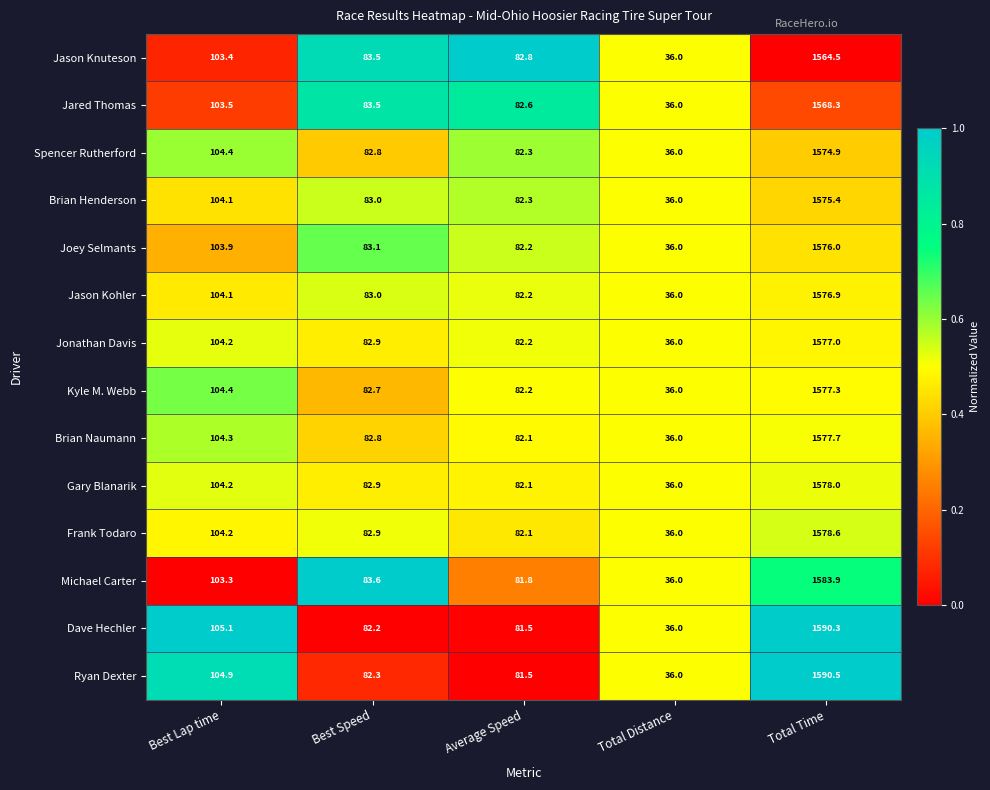

Rank the categories by Kyle M. Webb value from highest to lowest.

Total Time, Best Lap time, Best Speed, Average Speed, Total Distance